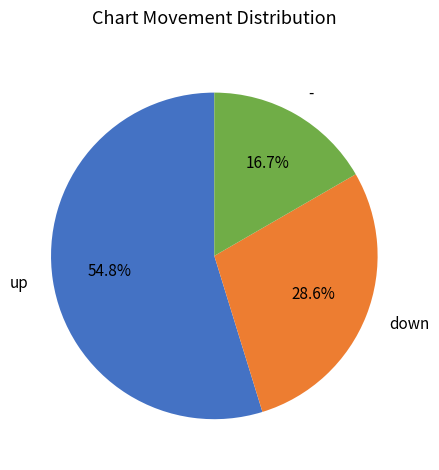

To the nearest percent, what portion does up represent?

55%